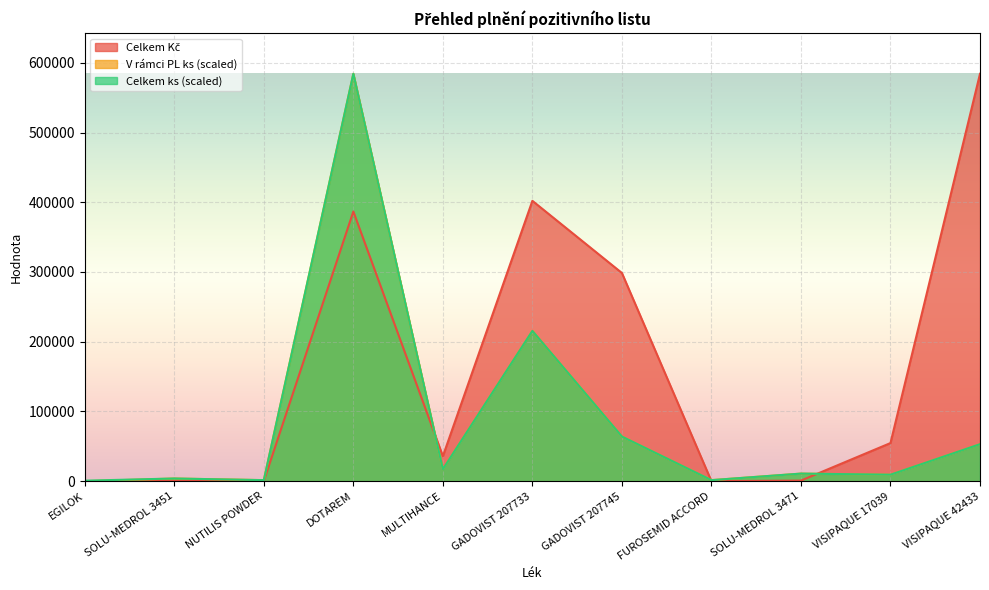

What is the average value of the V rámci PL ks series?

87398.7